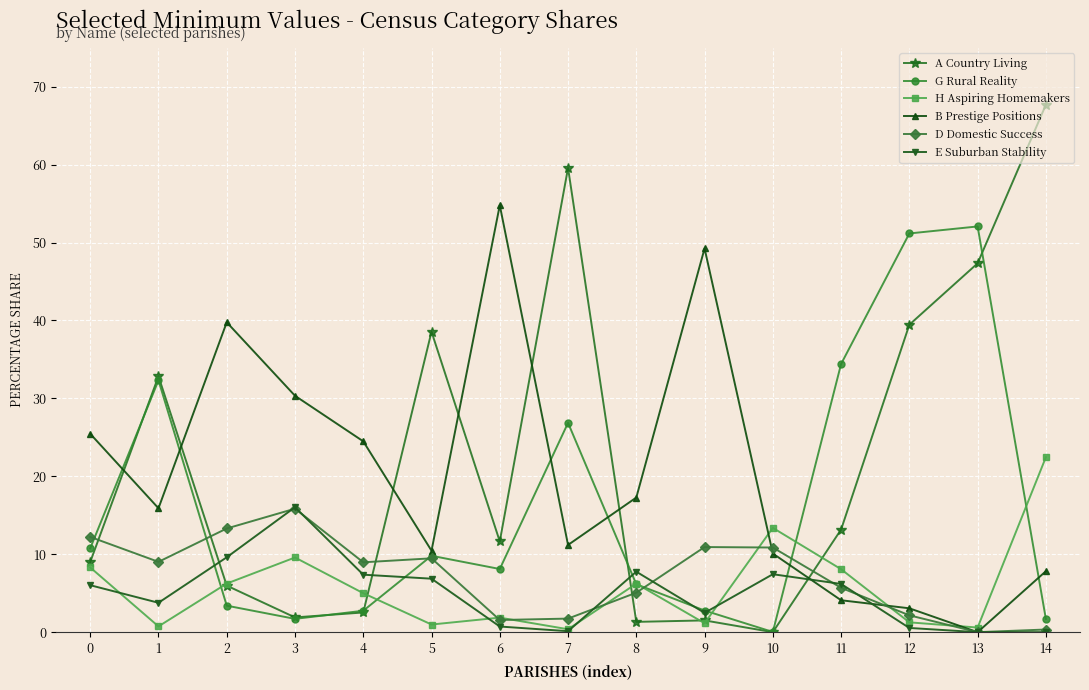

The value of A Country Living at 5 is 38.6. True or false?

True